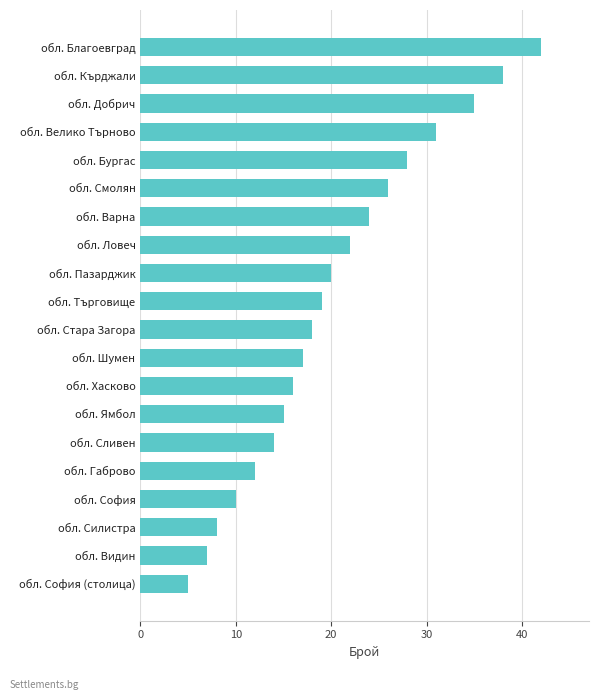

The value at обл. Смолян is 44. True or false?

False